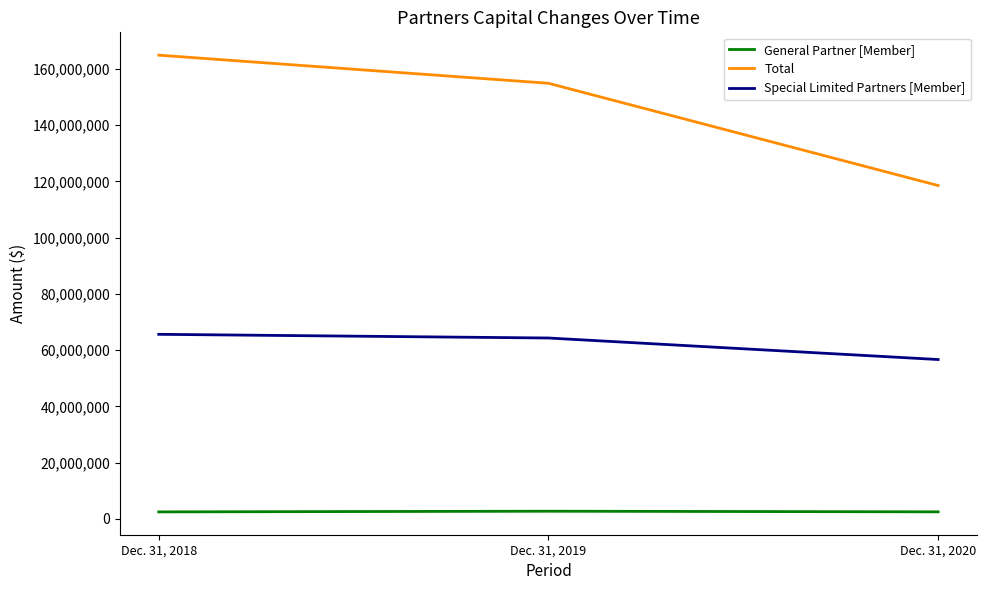

At which category is the sum across all series the highest?

Dec. 31, 2018